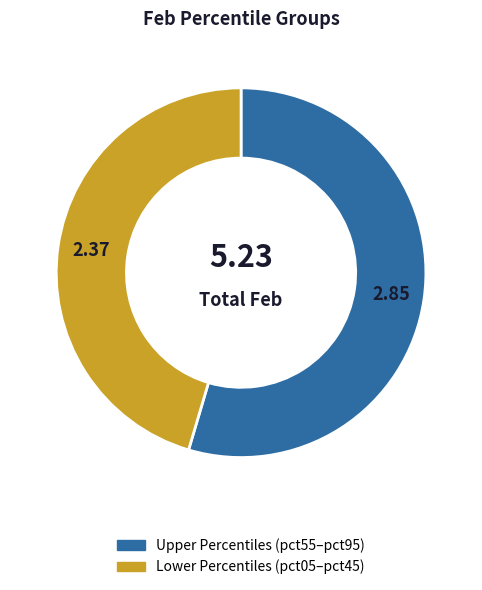

Is there a majority slice in this chart?

Yes